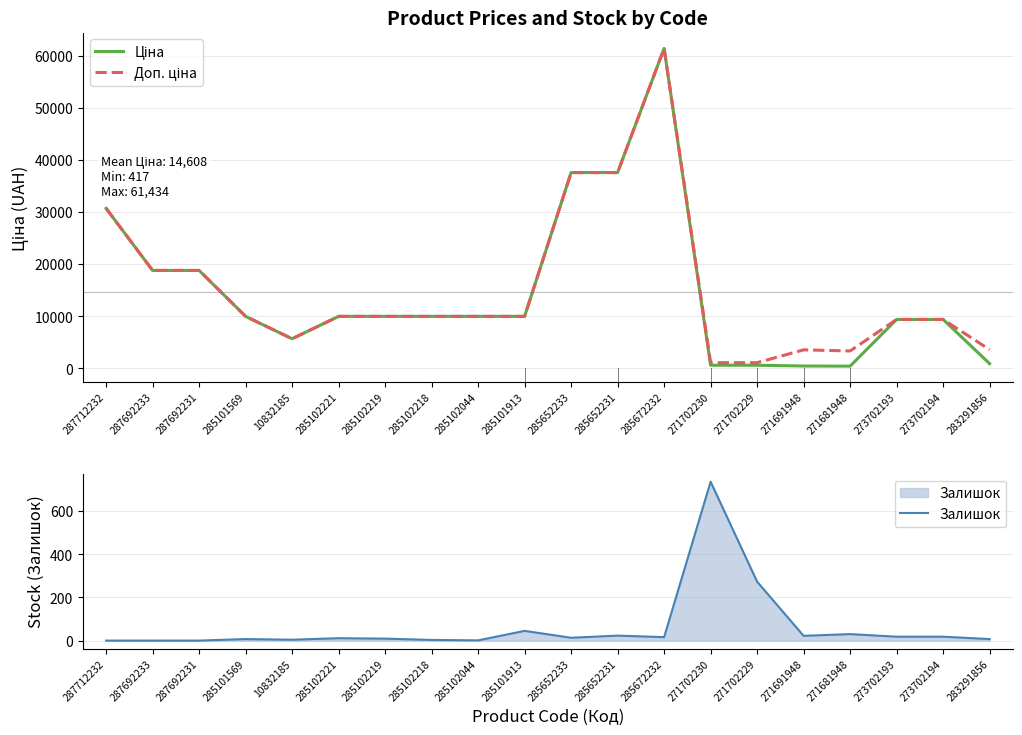

At which category is the sum across all series the highest?

285672232